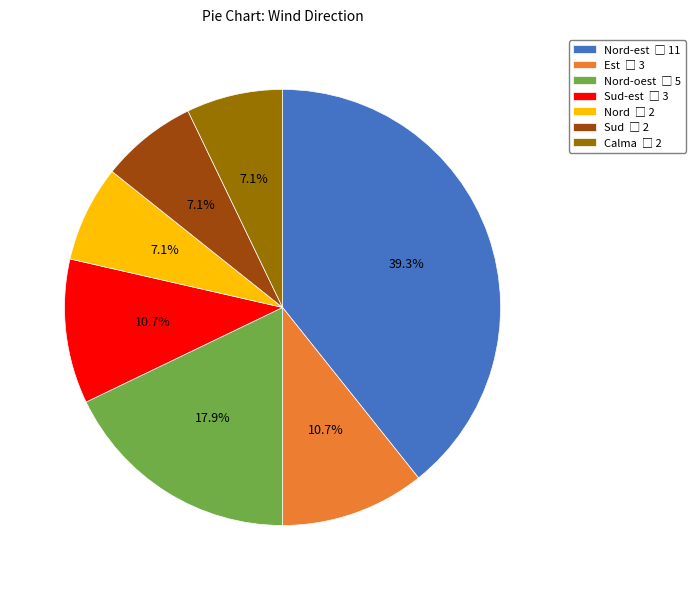

How many slices are in this pie chart?

7